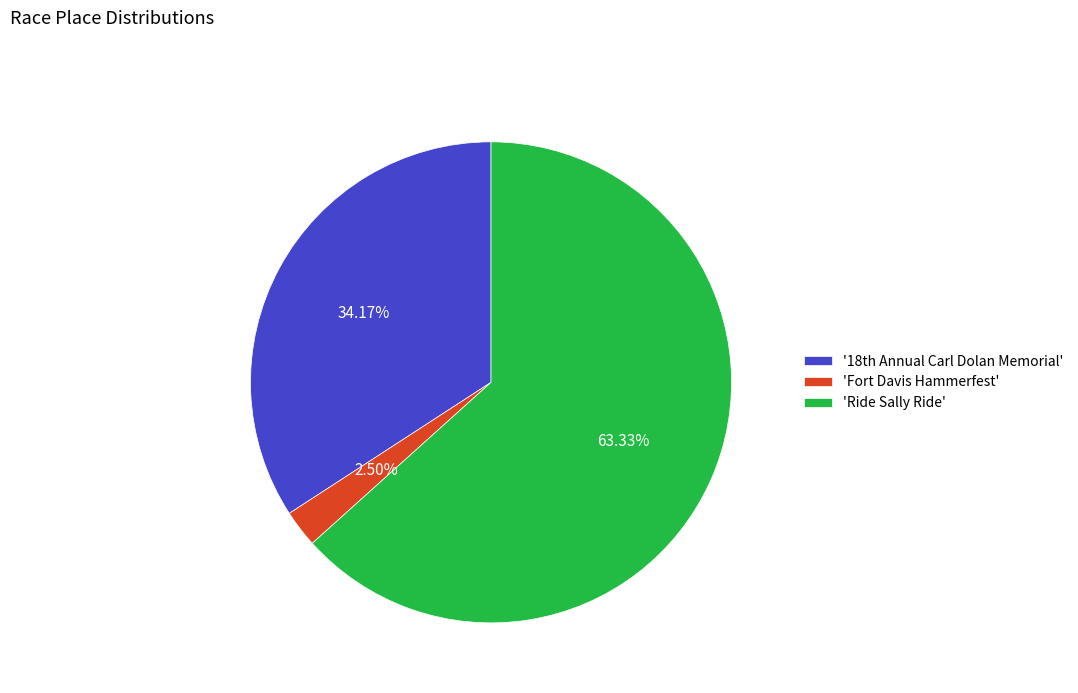

Is 'Ride Sally Ride' the majority of the pie?

Yes